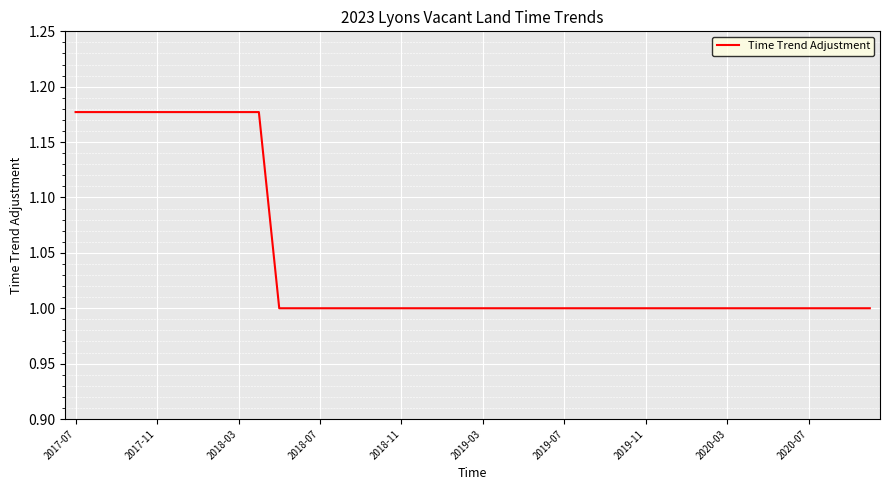

What is the minimum value shown in the chart?

1.0